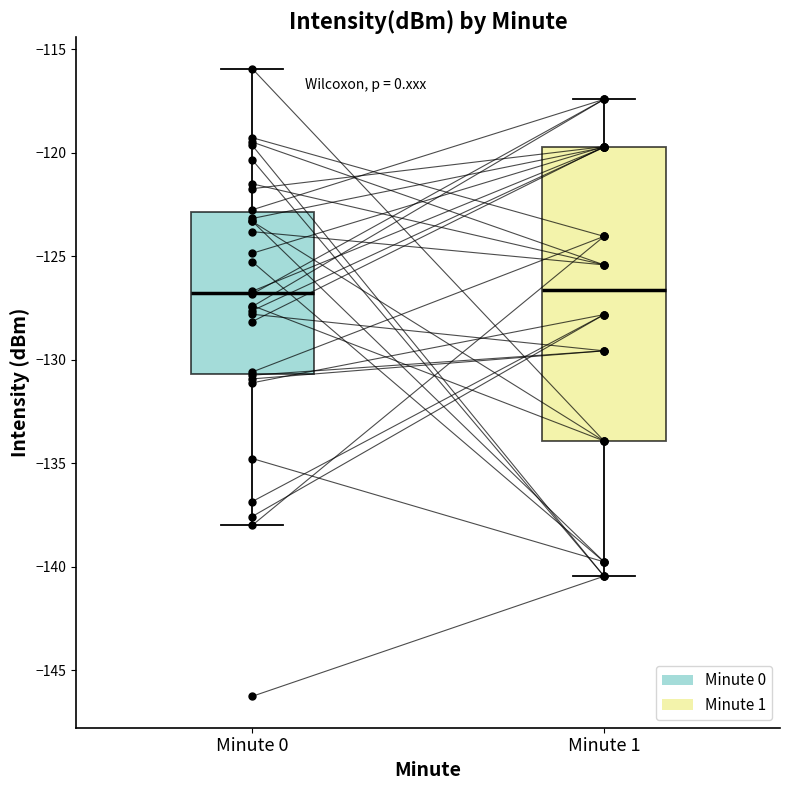

Comparing the boxes themselves (not the whiskers), which one is the tallest?

Minute 1